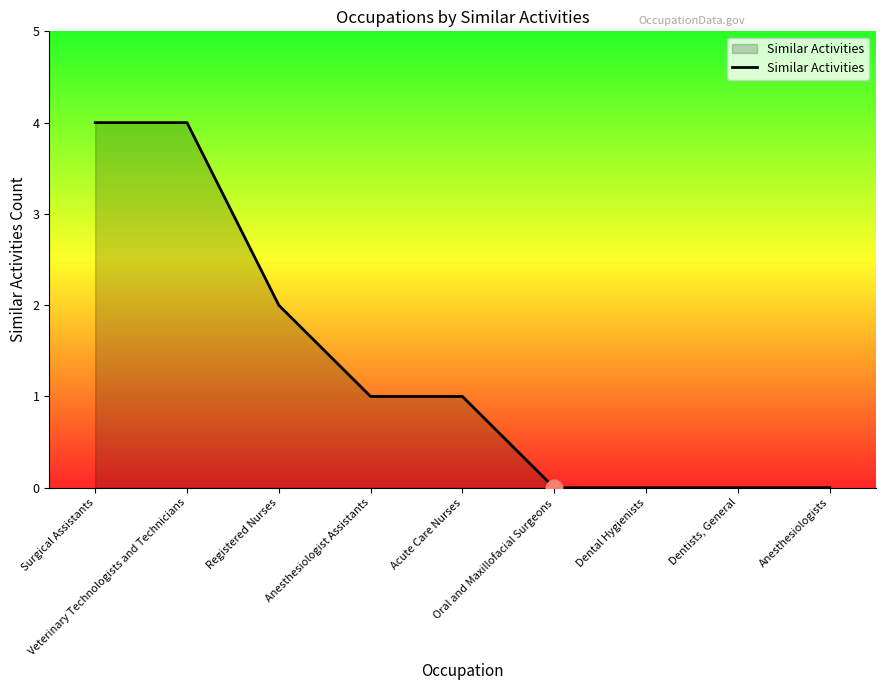

What is the maximum value shown in the chart?

4